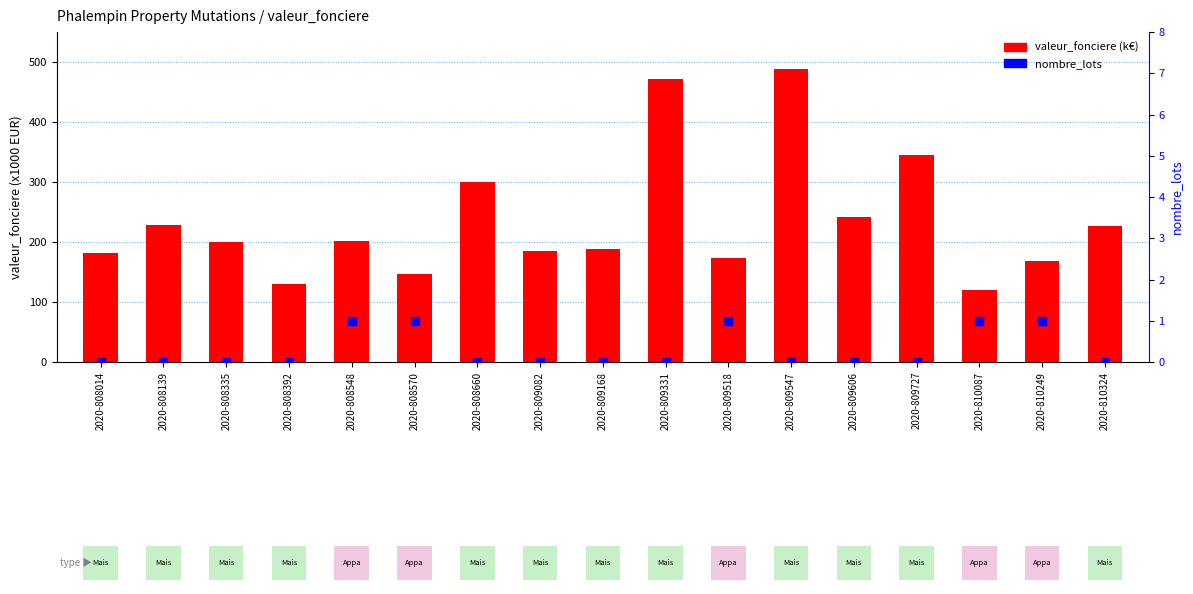

At how many categories does at least one series exceed 195?

9